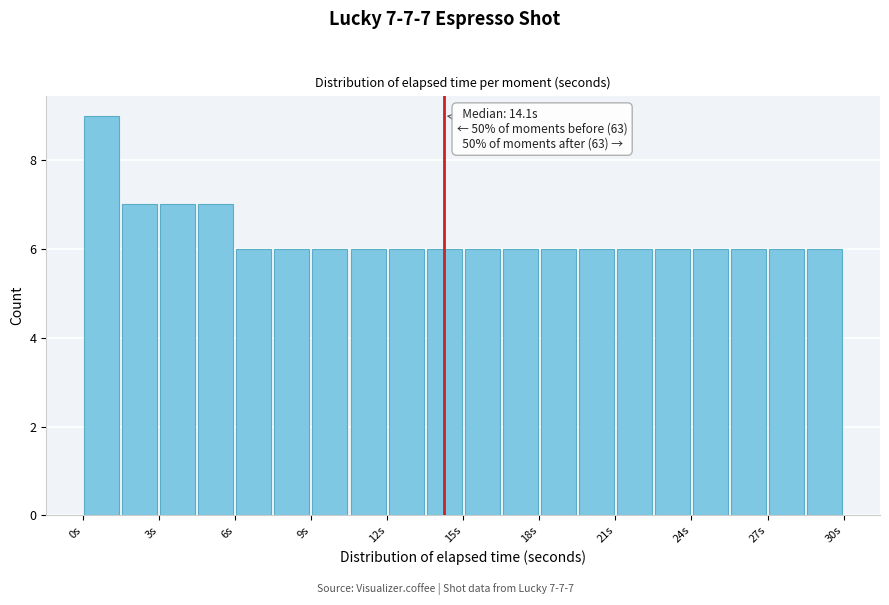

Read against the x-axis, roughly where is the centre of the tallest bar?

0.5